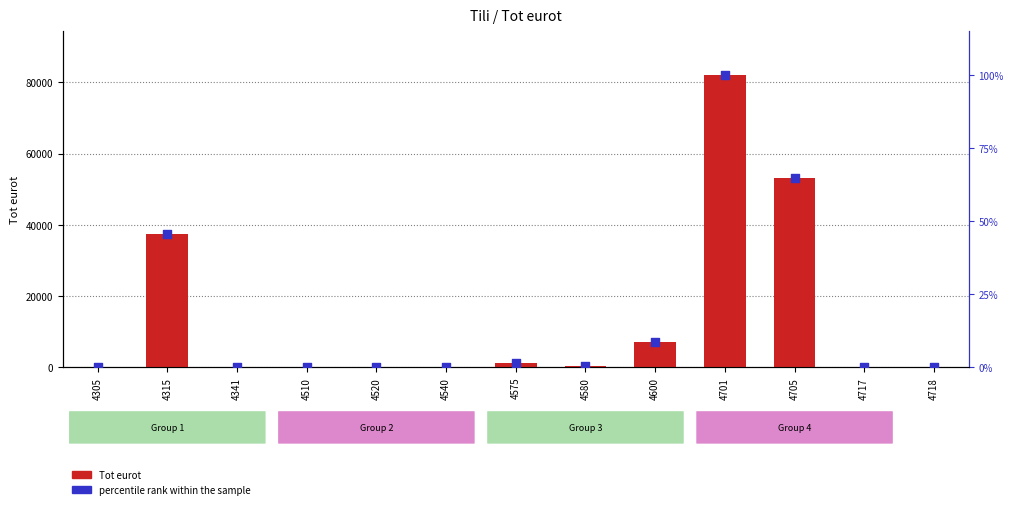

Which series reaches the minimum Y coordinate?

percentile rank within the sample